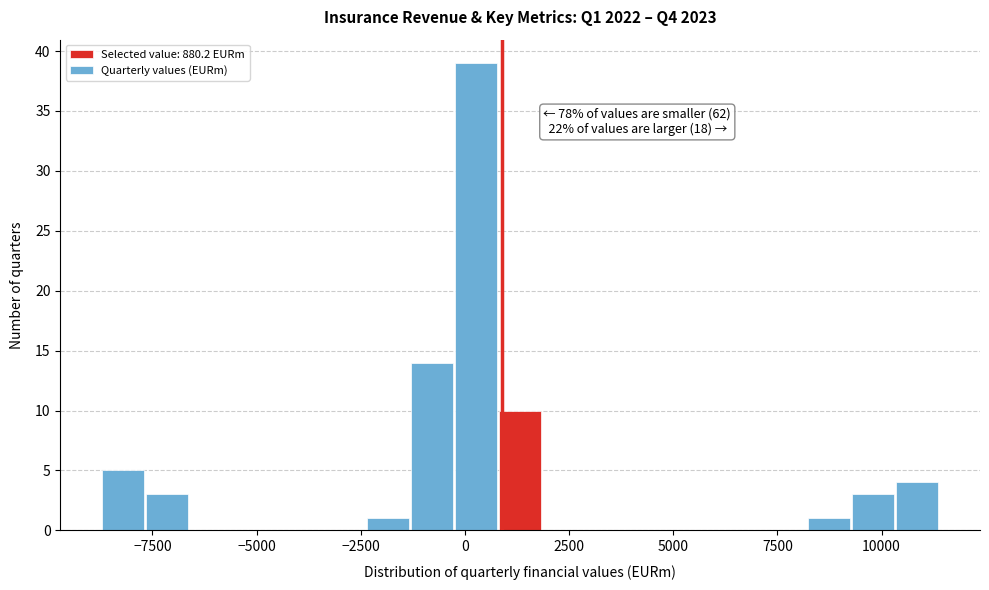

Around what value on the x-axis is the tallest bar? Give the approximate position of its centre, as read against the axis.

500